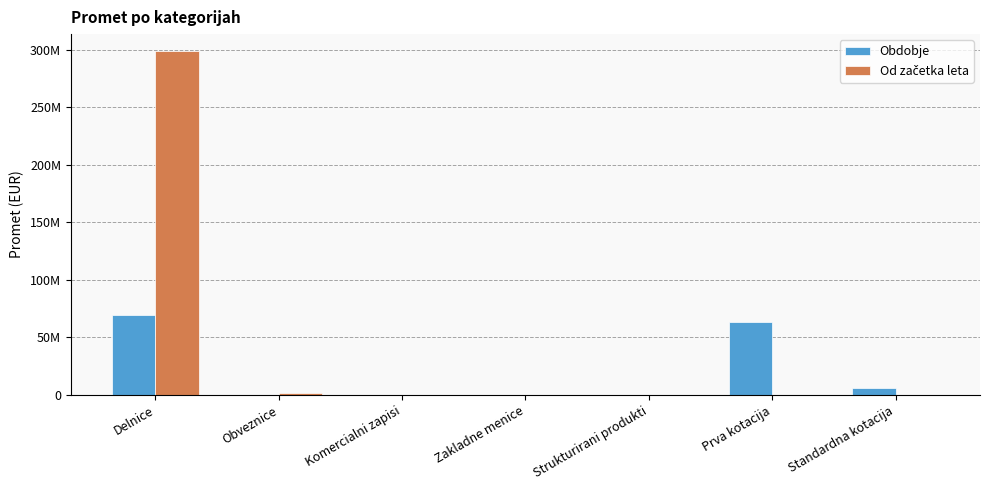

Which series has the widest spread of values?

Od začetka leta